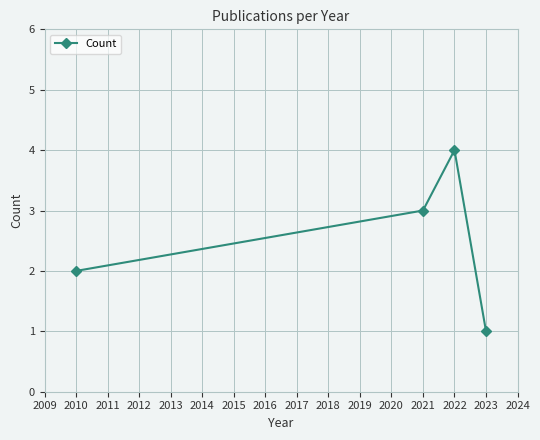

Count the number of categories in the chart.

4